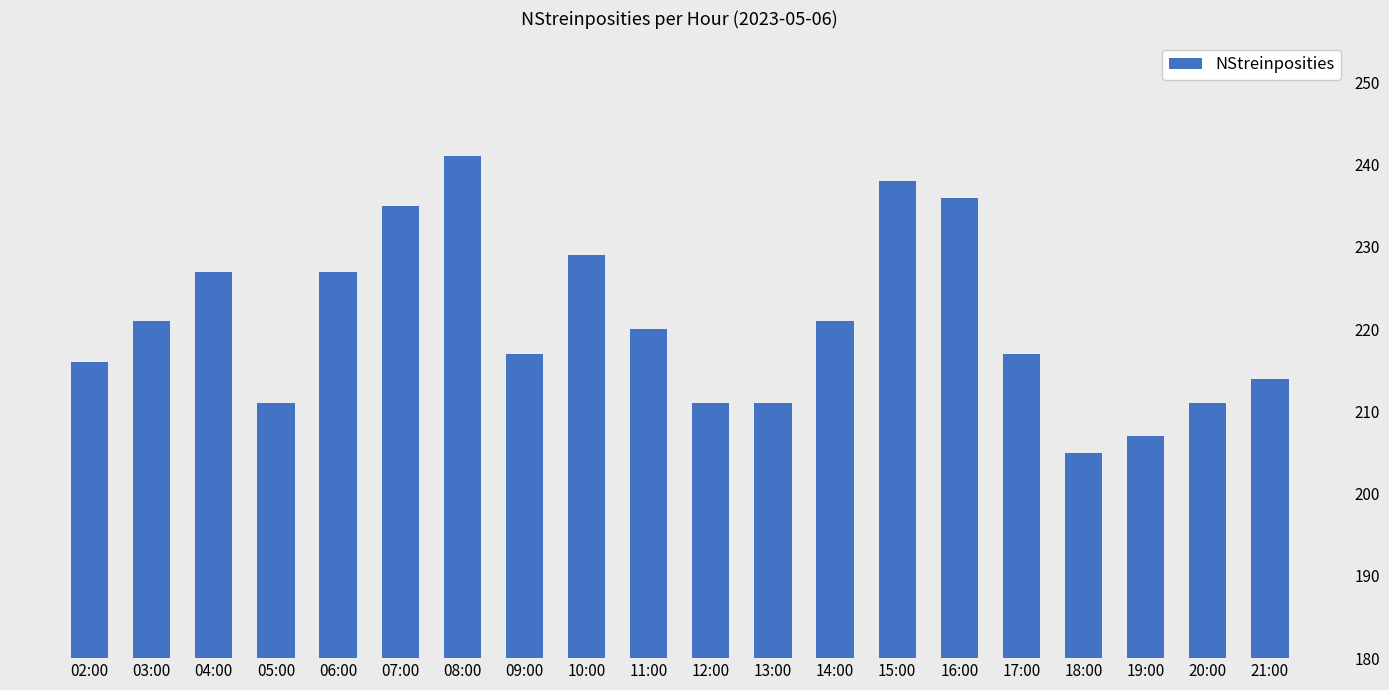

What is the difference between the second highest and minimum values?

33